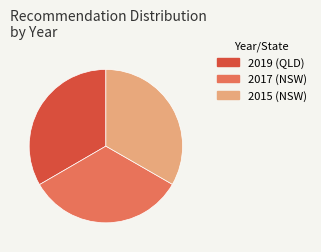

Does any single category account for the majority?

No